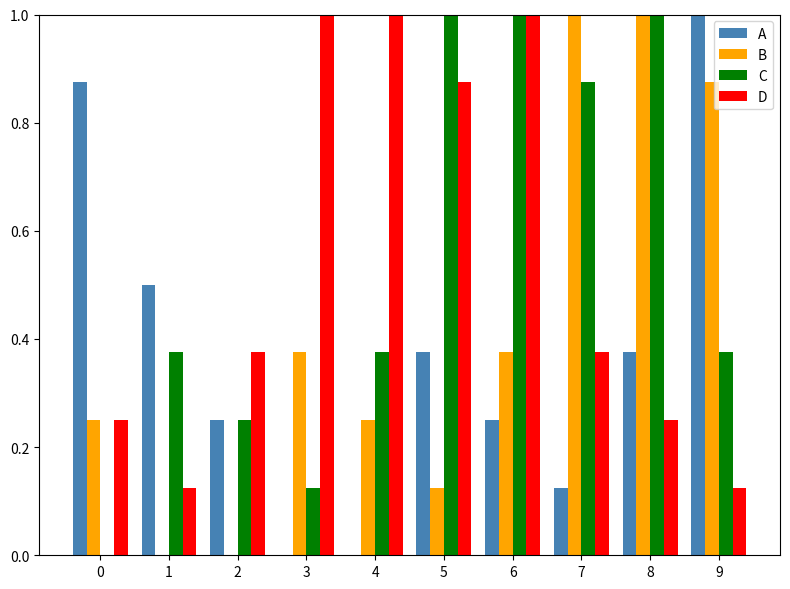

Reading left to right, extract all data points from this chart.

A: 0=0.9	1=0.5	2=0.2	3=0.0	4=0.0	5=0.4	6=0.2	7=0.1	8=0.4	9=1.0
B: 0=0.2	1=0.0	2=0.0	3=0.4	4=0.2	5=0.1	6=0.4	7=1.0	8=1.9	9=0.9
C: 0=0.0	1=0.4	2=0.2	3=0.1	4=0.4	5=1.0	6=1.9	7=0.9	8=1.2	9=0.4
D: 0=0.2	1=0.1	2=0.4	3=1.0	4=1.9	5=0.9	6=1.2	7=0.4	8=0.2	9=0.1